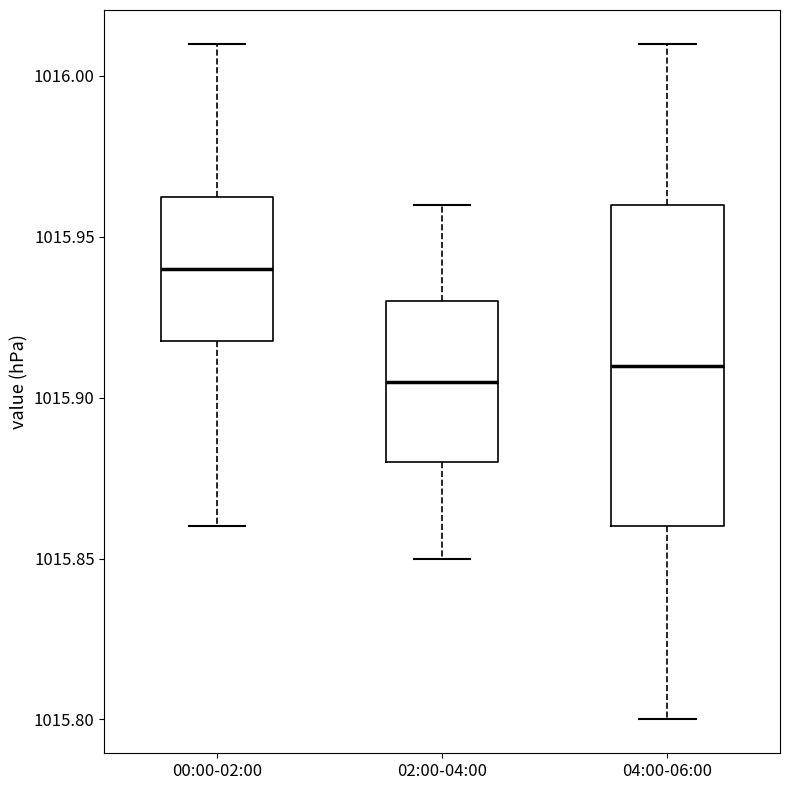

Which box is the tallest, from its lower edge to its upper edge?

04:00-06:00